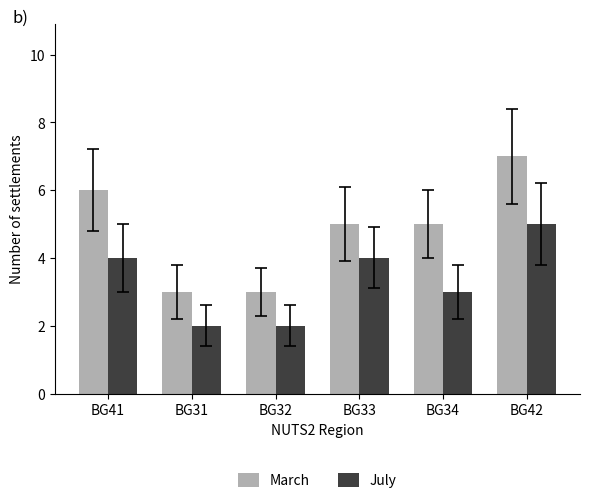

What is the approximate value of July at BG33?

4